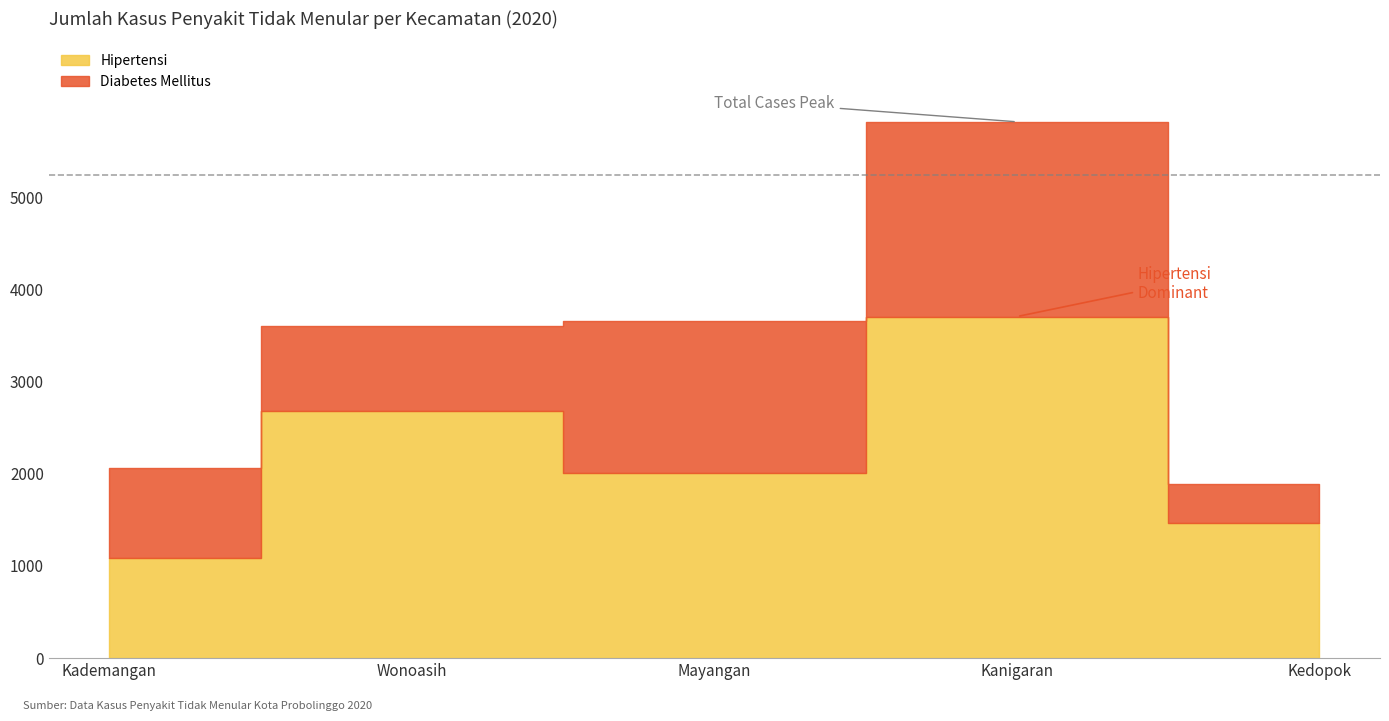

What is the difference between the Diabetes Mellitus values at Wonoasih and Kanigaran?

1182